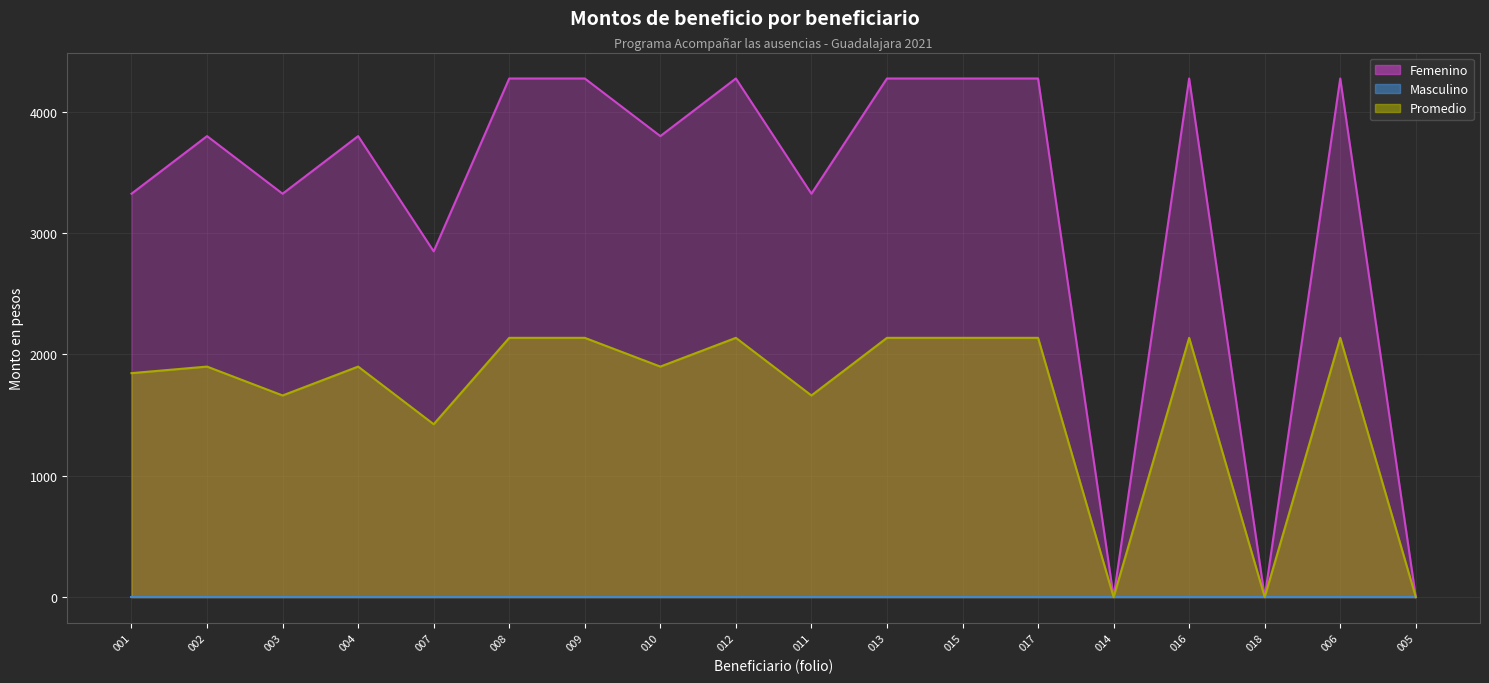

Which has a higher value, 012 or 009?

012